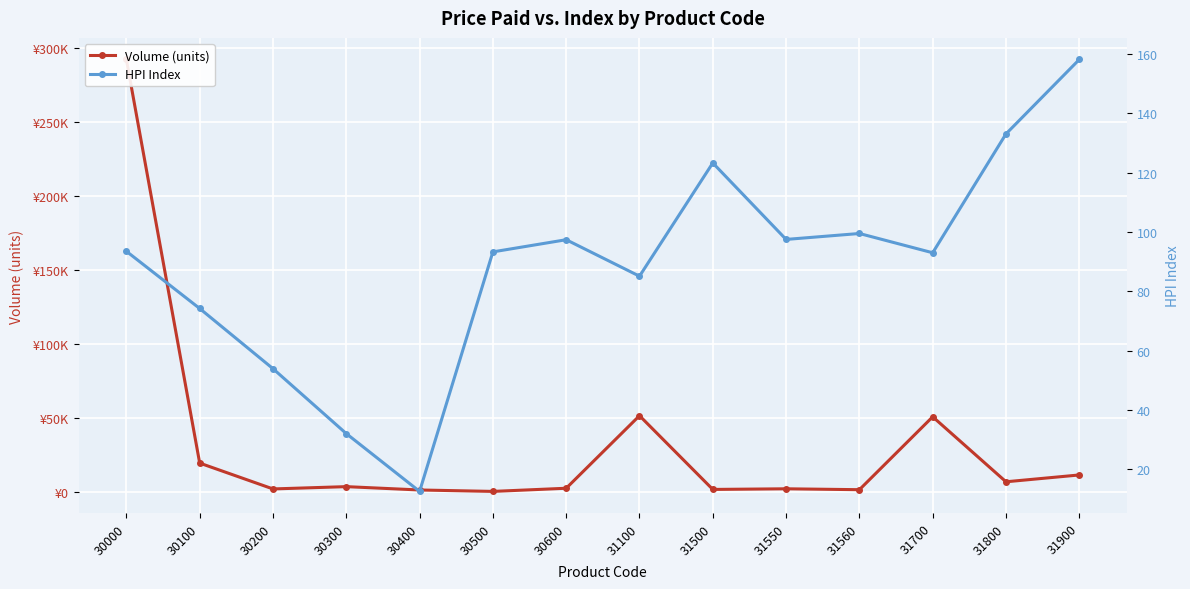

In Volume (units), how many points are higher than both neighbors (excluding endpoints)?

4